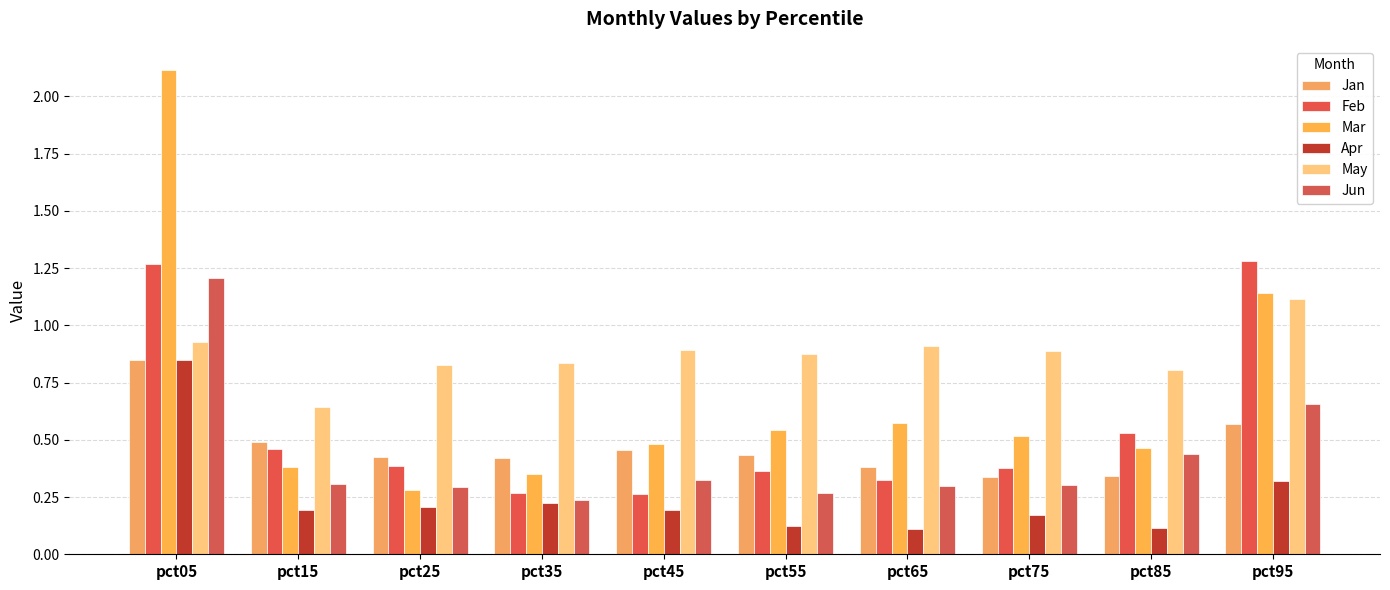

The Jan series shows 1.3 at pct05. True or false?

False